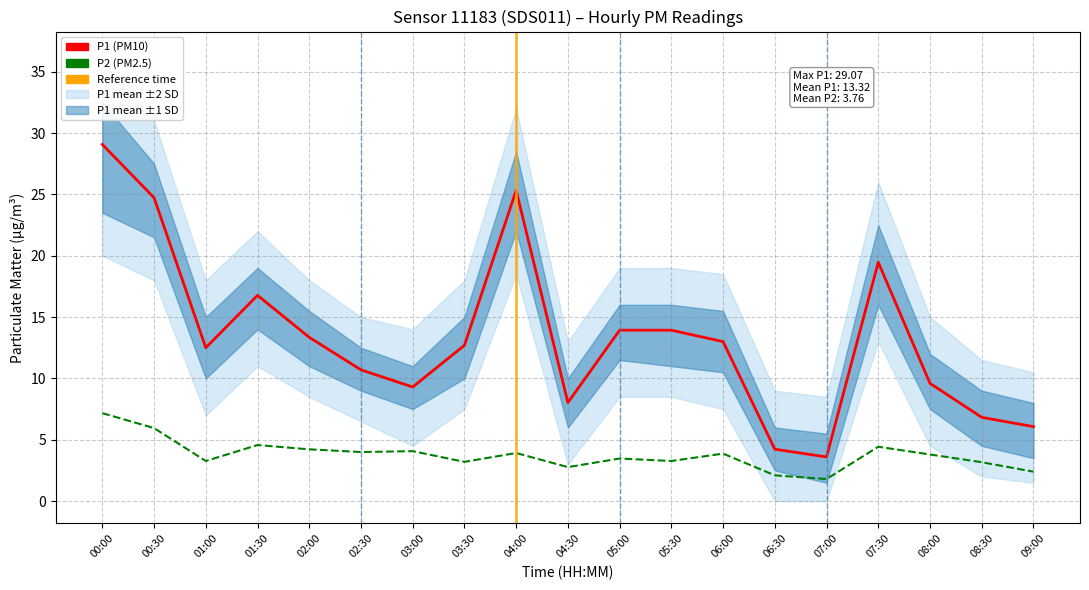

How many interior local peaks does the P1 (PM10) series have?

3